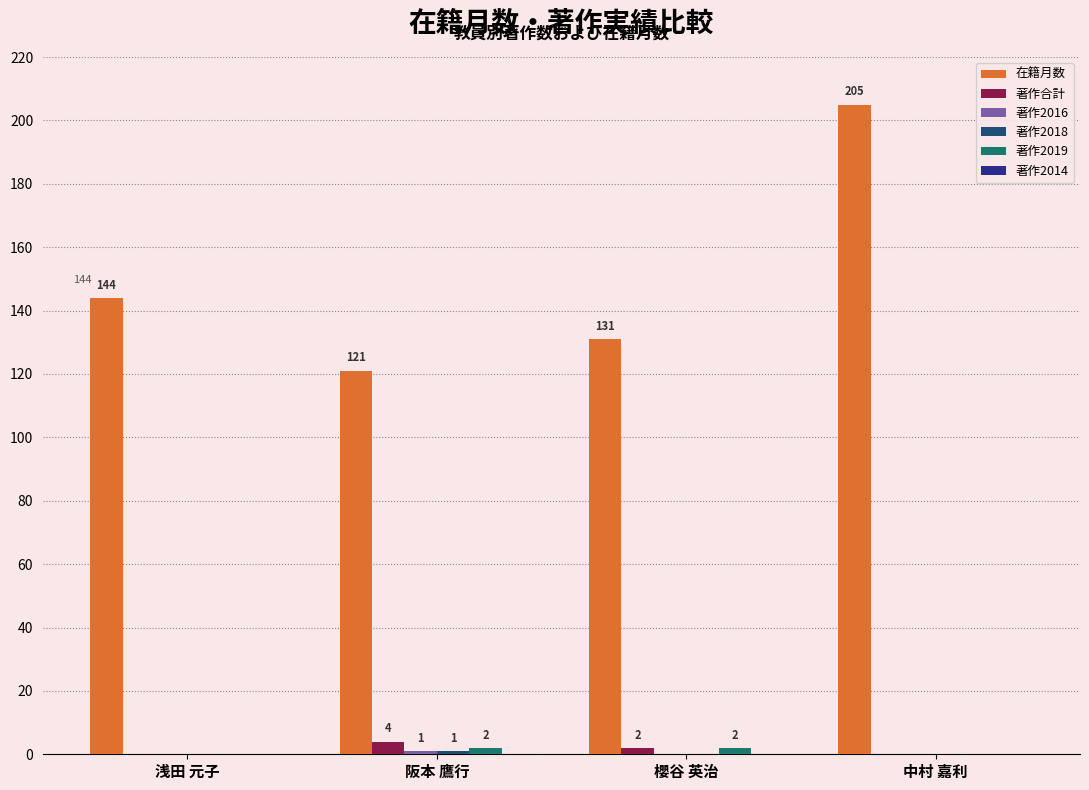

Which series changed the most between 阪本 鷹行 and 櫻谷 英治?

在籍月数